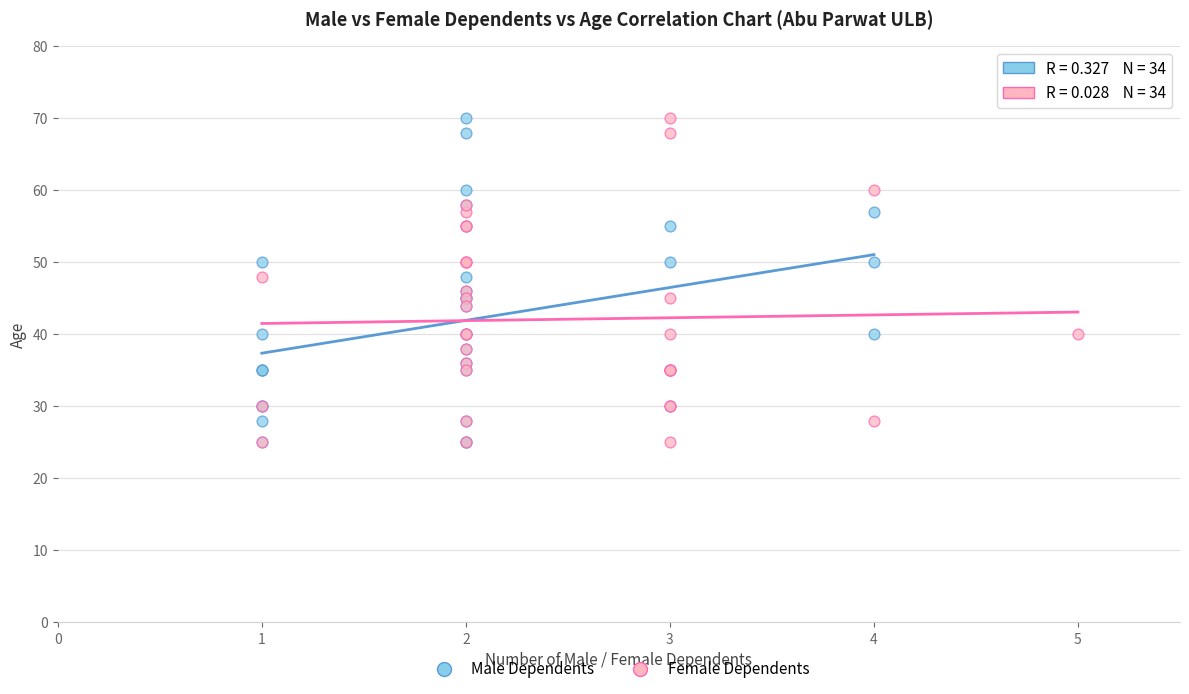

What are all the series names shown in the legend?

Male Dependents, Female Dependents